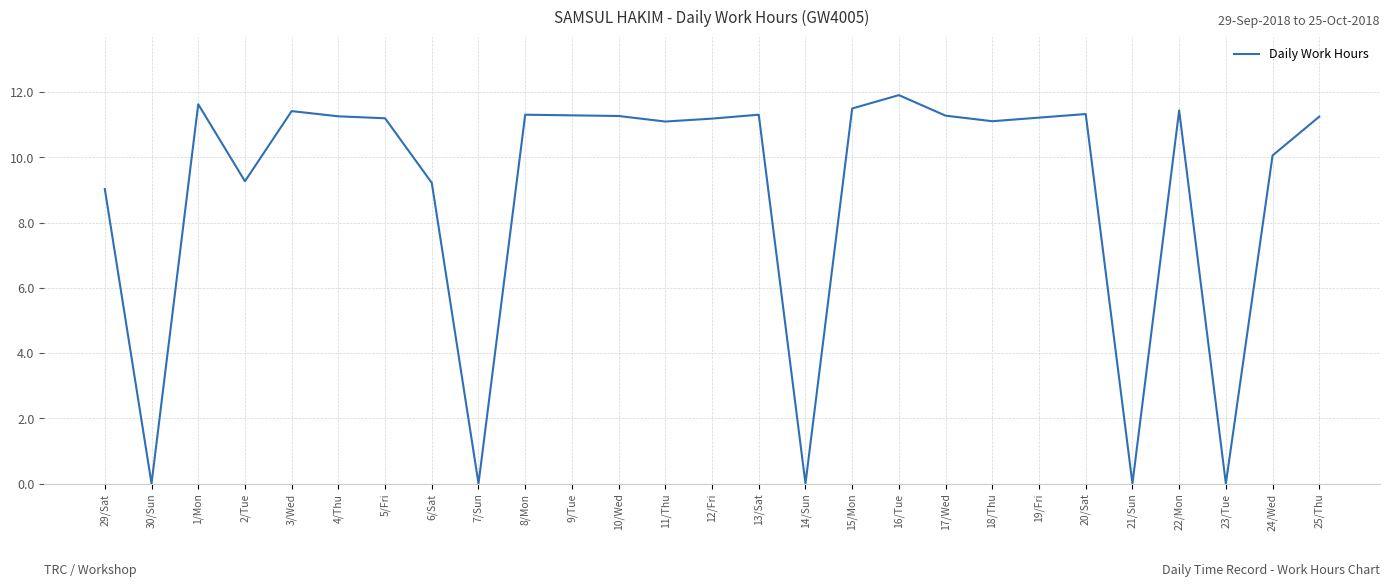

What is the difference between the maximum and second lowest values?

11.9